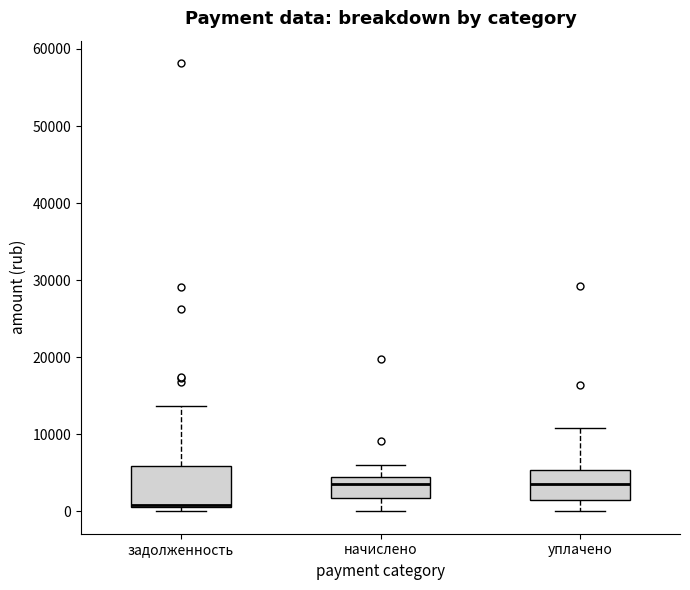

Where is the lower edge of the box for начислено on the y-axis? The values are not printed on the chart, so give them approximately, as read against the axis.

2000